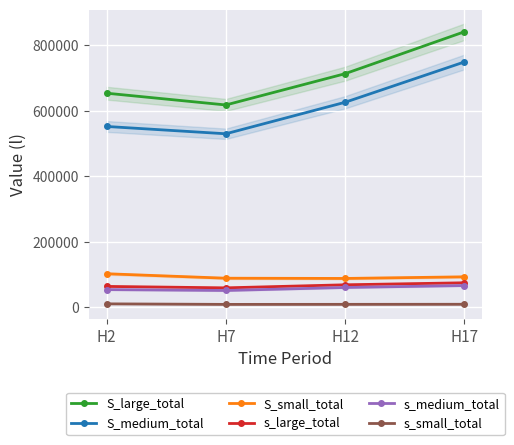

Reading right to left, extract all data points from this chart.

S_large_total: 841333	713277	617712	653682
S_medium_total: 749048	625904	529631	551977
S_small_total: 92285	87373	88081	101705
s_large_total: 74092	67938	58605	62988
s_medium_total: 65693	59754	50577	53304
s_small_total: 8399	8184	8028	9684